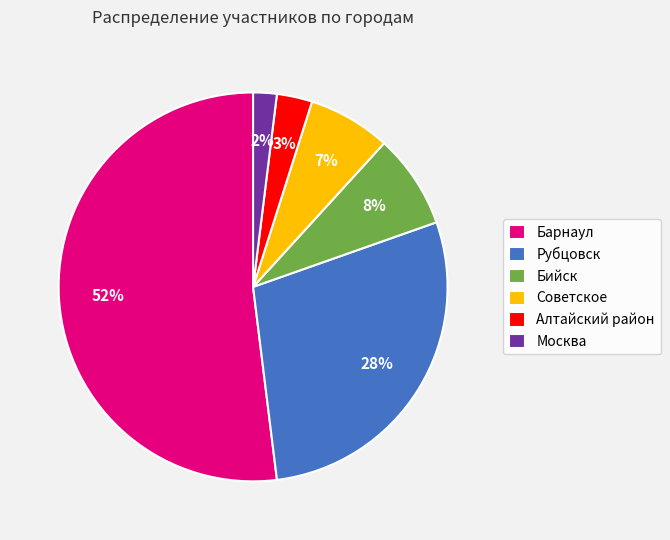

What percentage is the Бийск slice, to the nearest percent?

8%